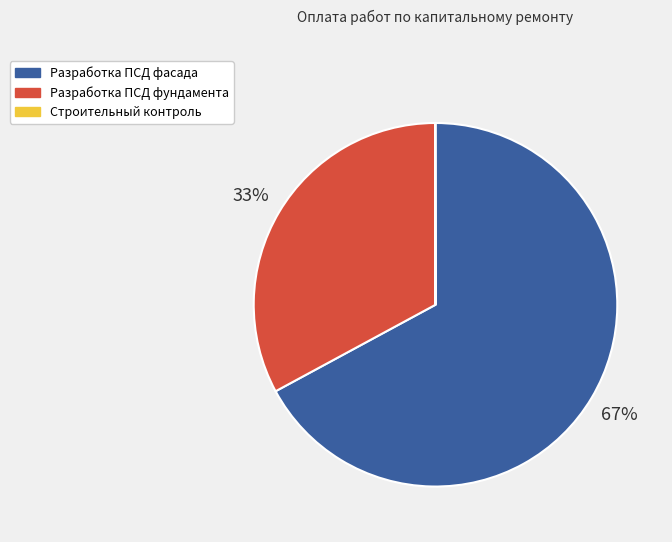

Which slice represents more than half of the pie?

Разработка ПСД фасада